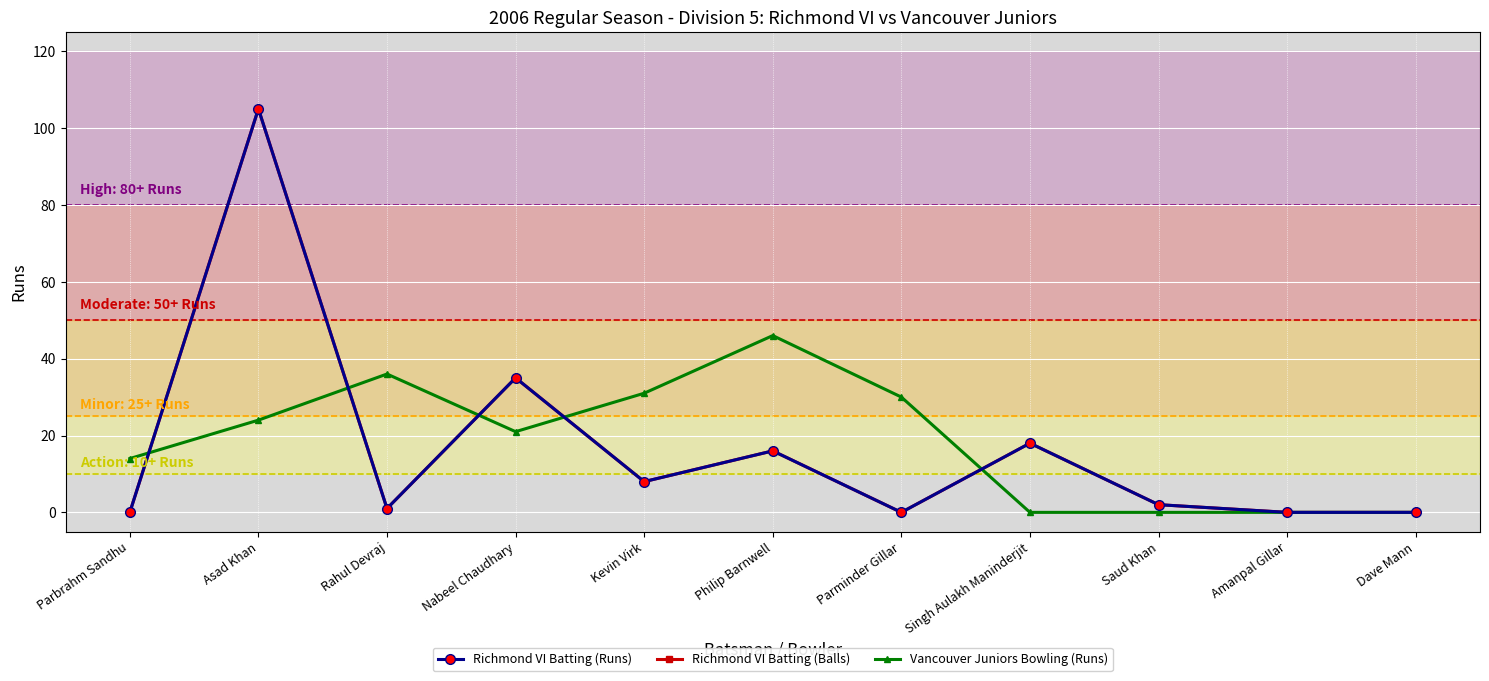

What is the label of the 9th point from the right?

Rahul Devraj